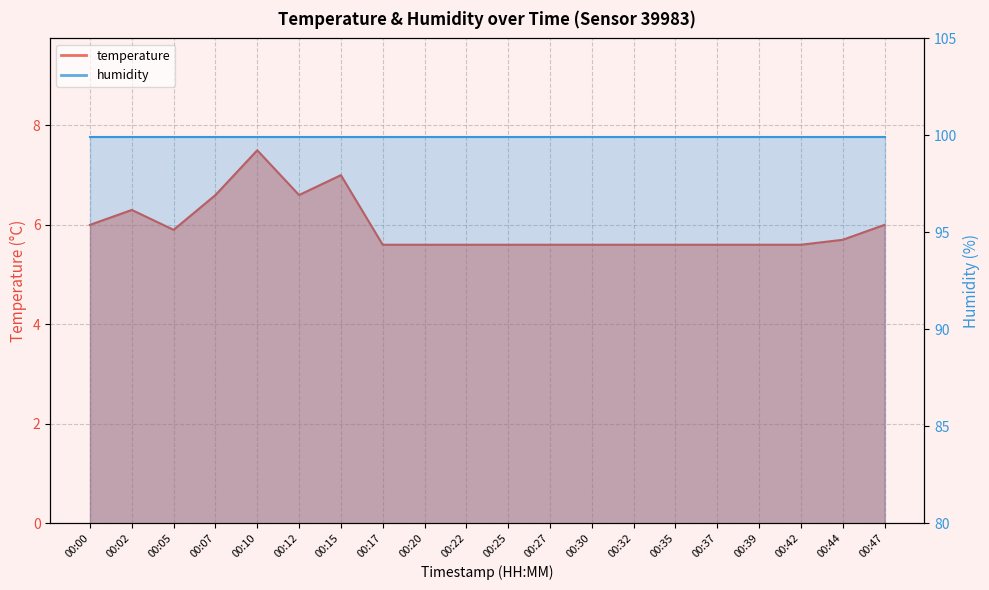

How many interior local peaks (higher than both neighbors) does the data have?

3